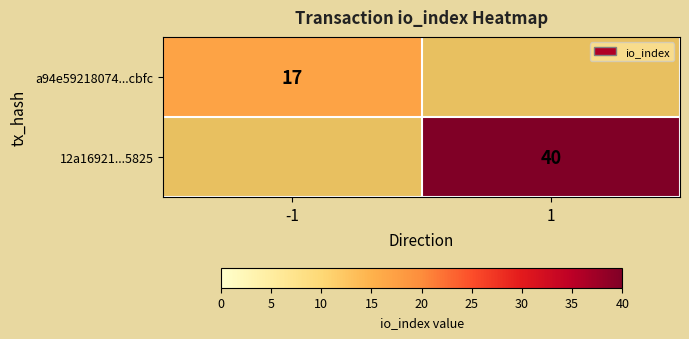

Is it true that 12a16921...5825 equals 40 at 1?

True